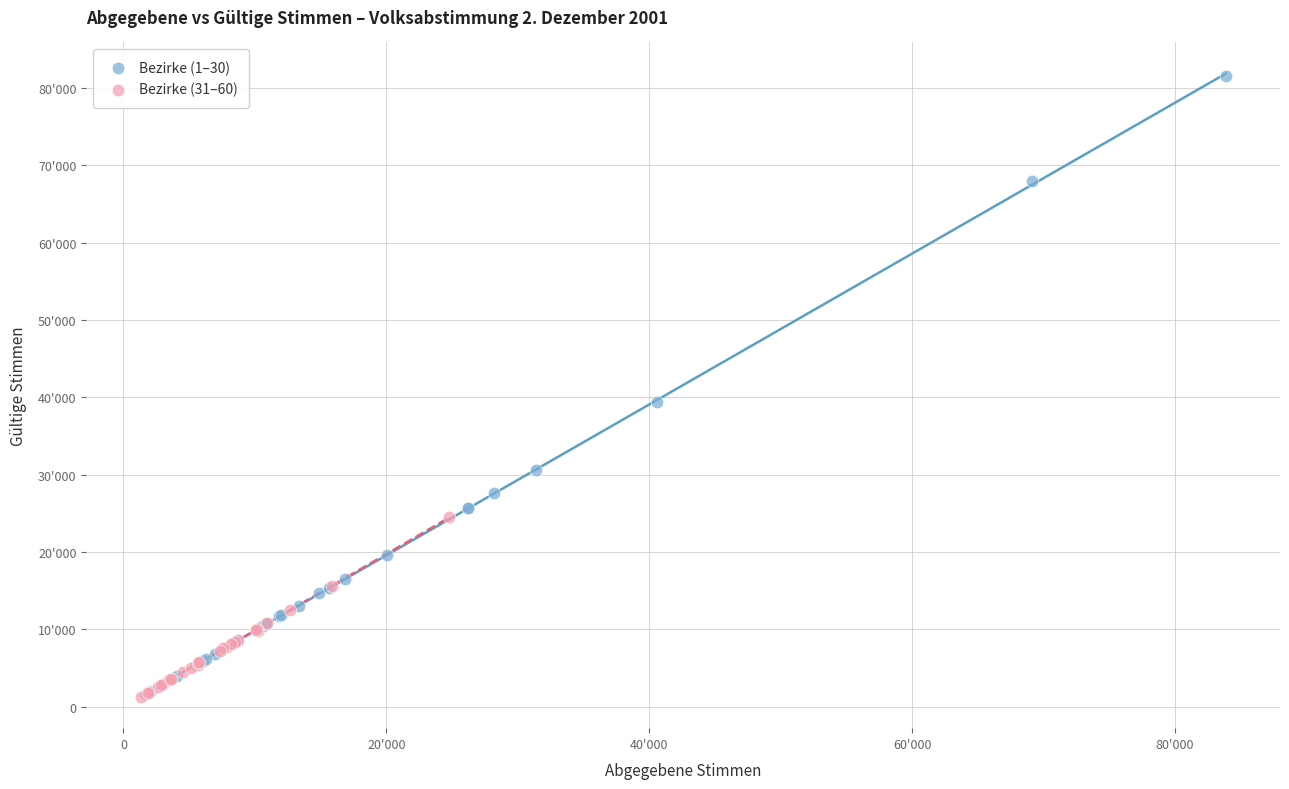

Which series contains the highest Y value?

Bezirke (1–30)